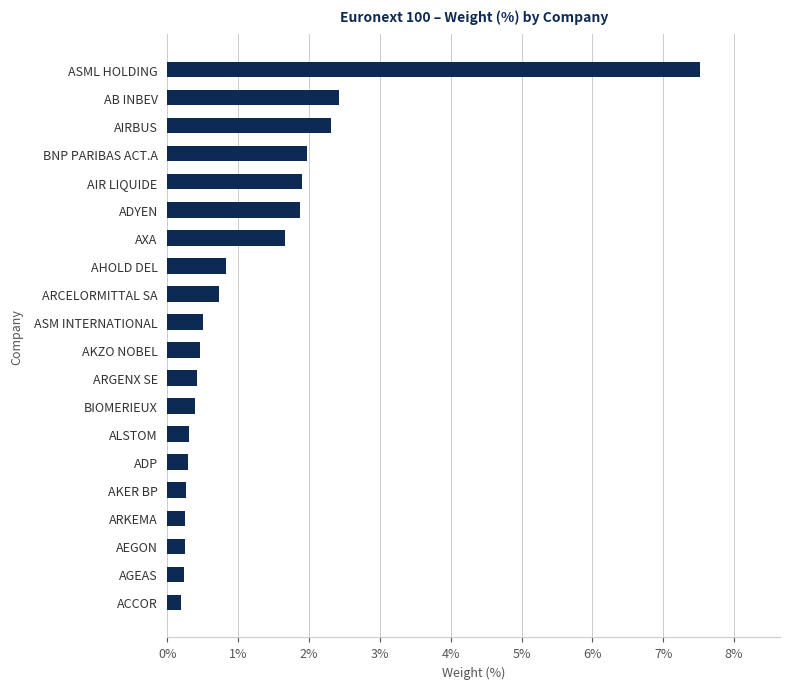

What is the greatest value displayed?

7.5